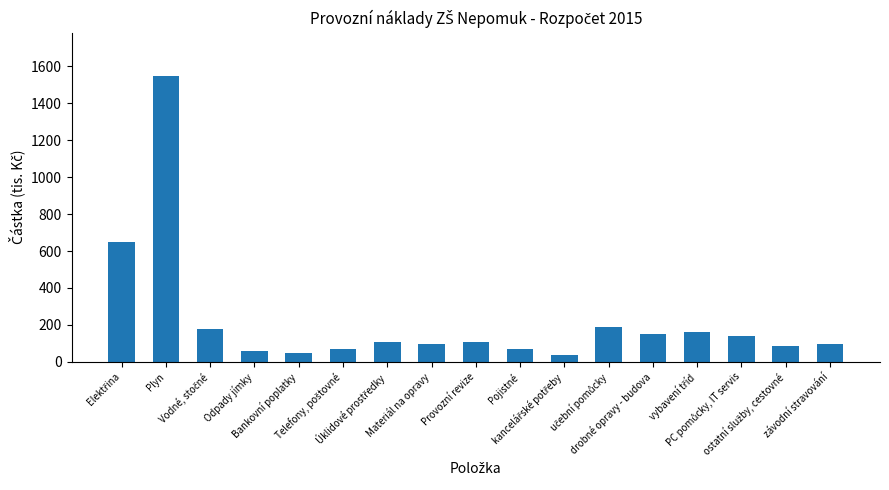

What is the value of the 7th bar from the left?

108